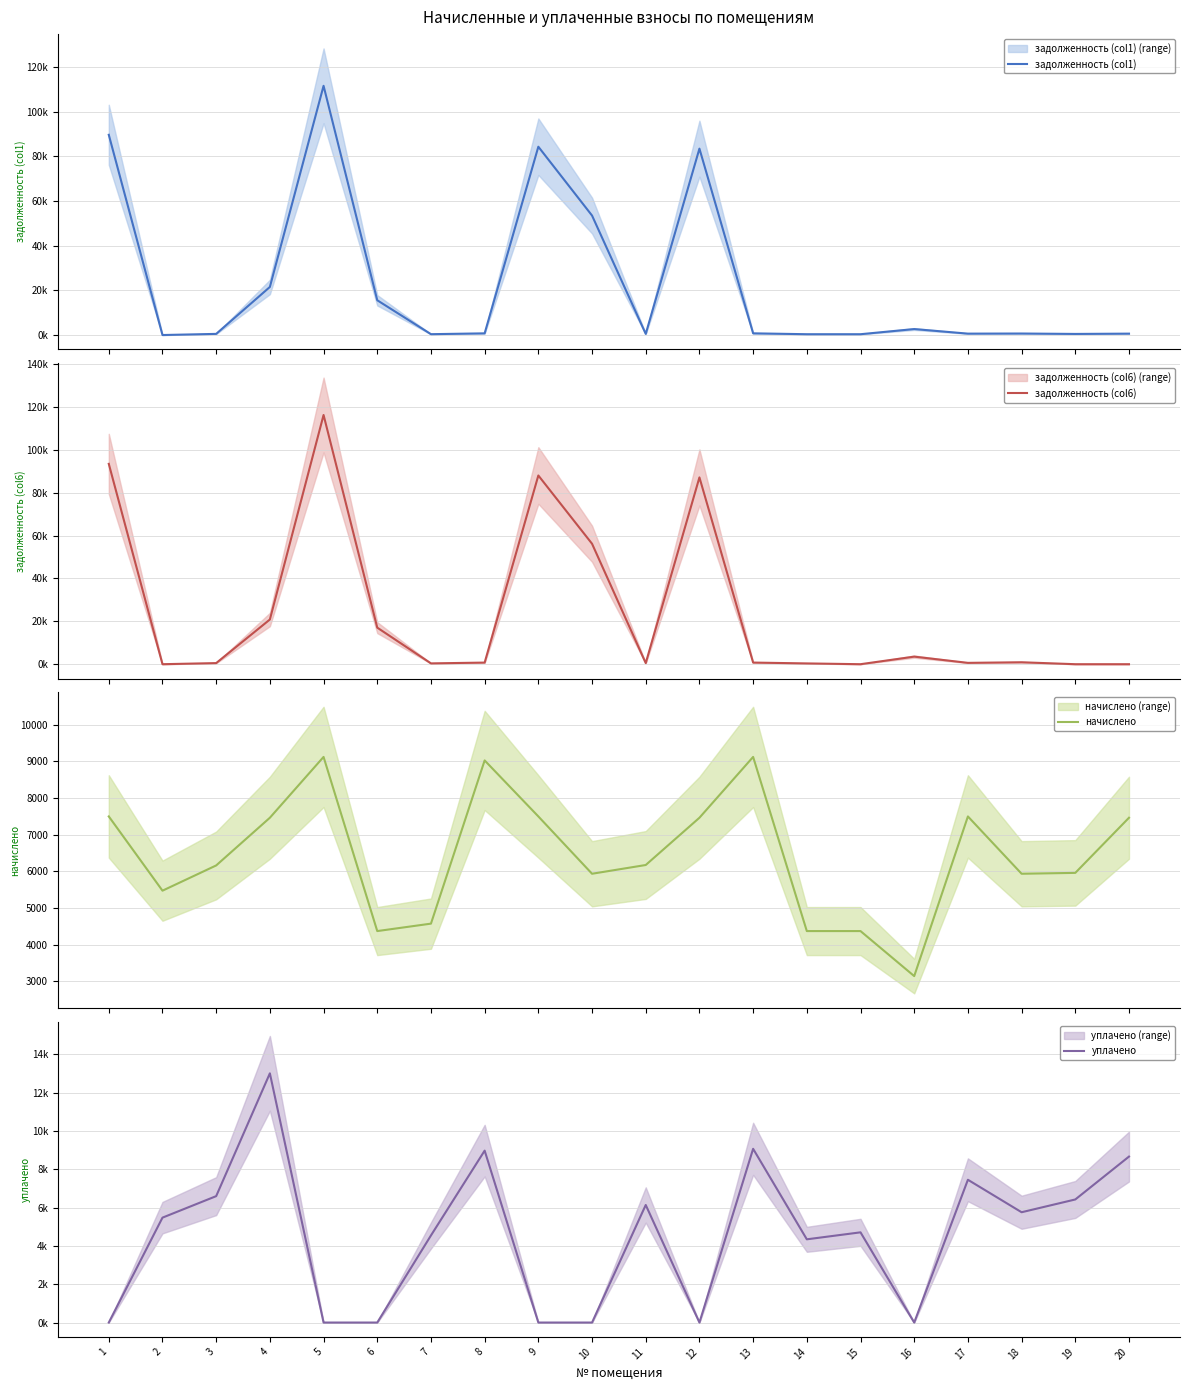

The value of уплачено at 4 is 13000.0. True or false?

True